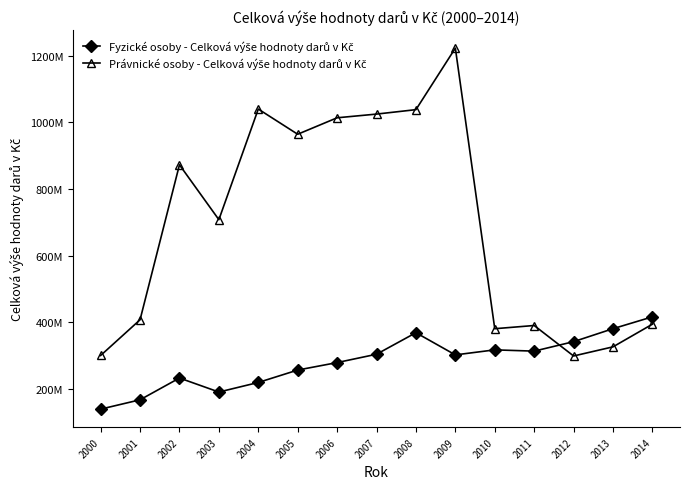

Is this an area chart (filled region under the line)?

No